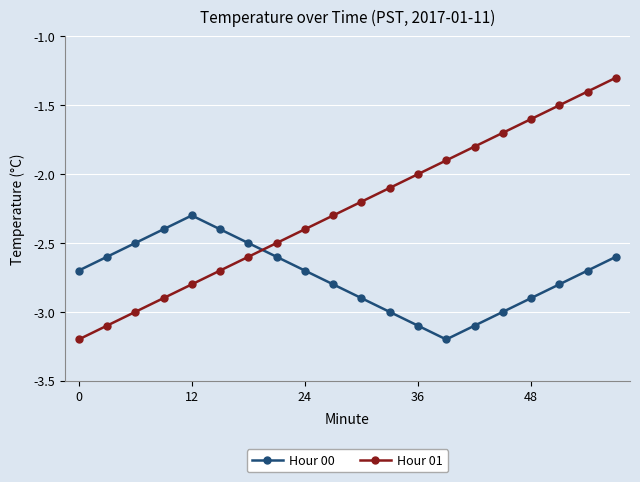

What is the minimum value shown in the chart?

-3.2